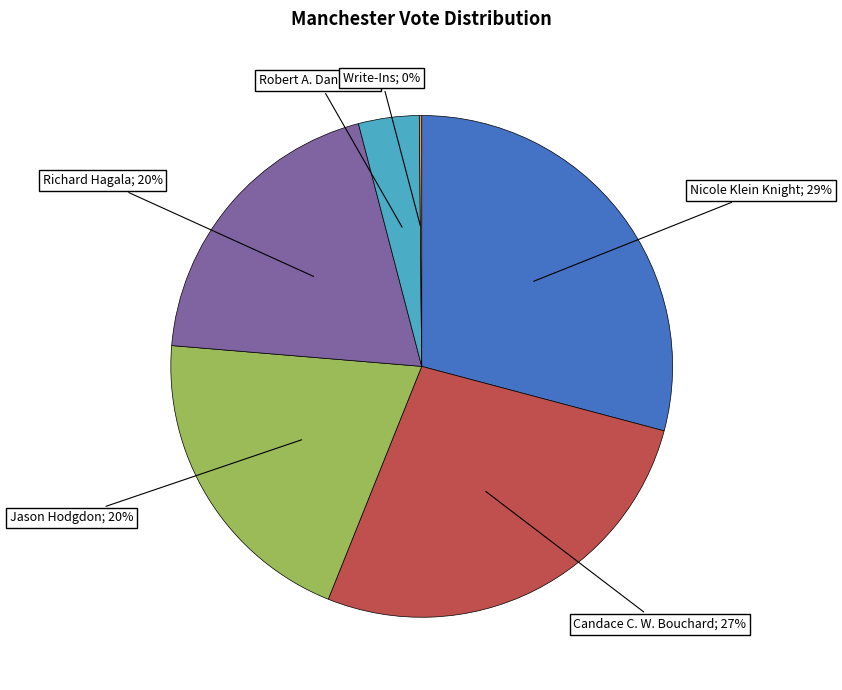

Is there any slice that represents more than half of the pie?

No